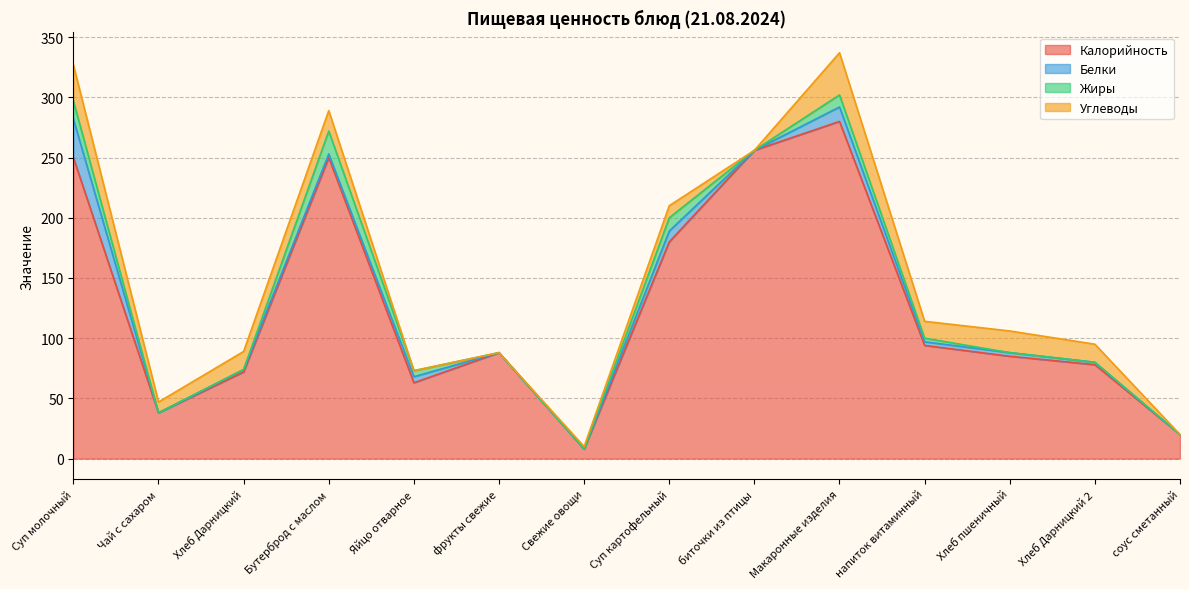

Which series has the largest total across all categories?

Калорийность